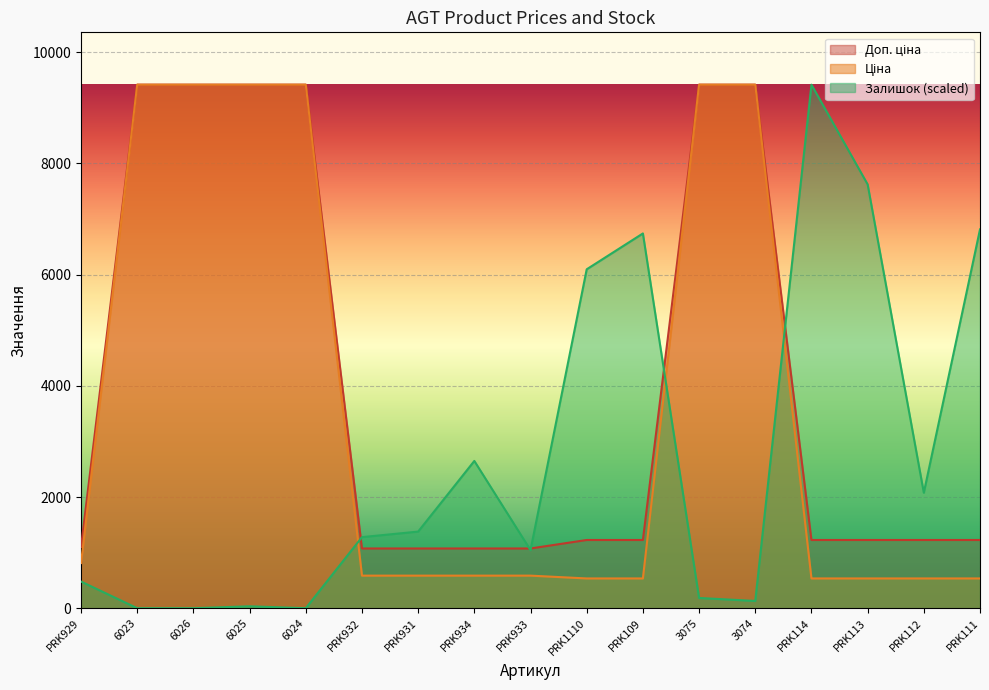

What is the sum of the Залишок values at PRK929 and PRK113?

8104.0